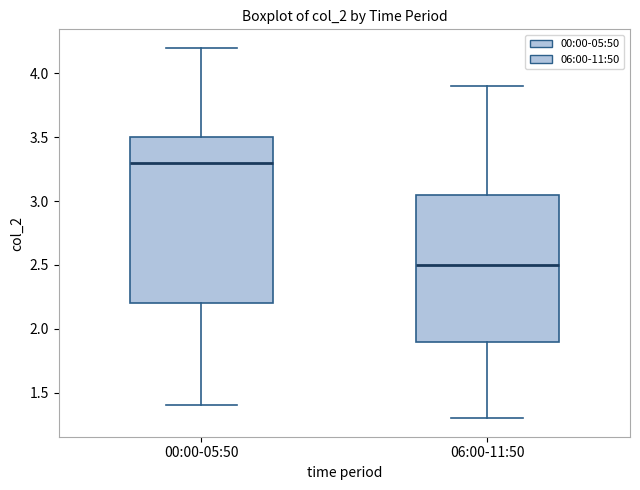

Reading left to right, read every box against the y-axis: the position of its median line, the range the box covers, and the ends of its whiskers. The values are not printed on the chart, so give them approximately, as read against the axis.

00:00-05:50: median 3.30, box 2.20 to 3.50, whiskers 1.40 to 4.20
06:00-11:50: median 2.50, box 1.90 to 3.05, whiskers 1.30 to 3.90